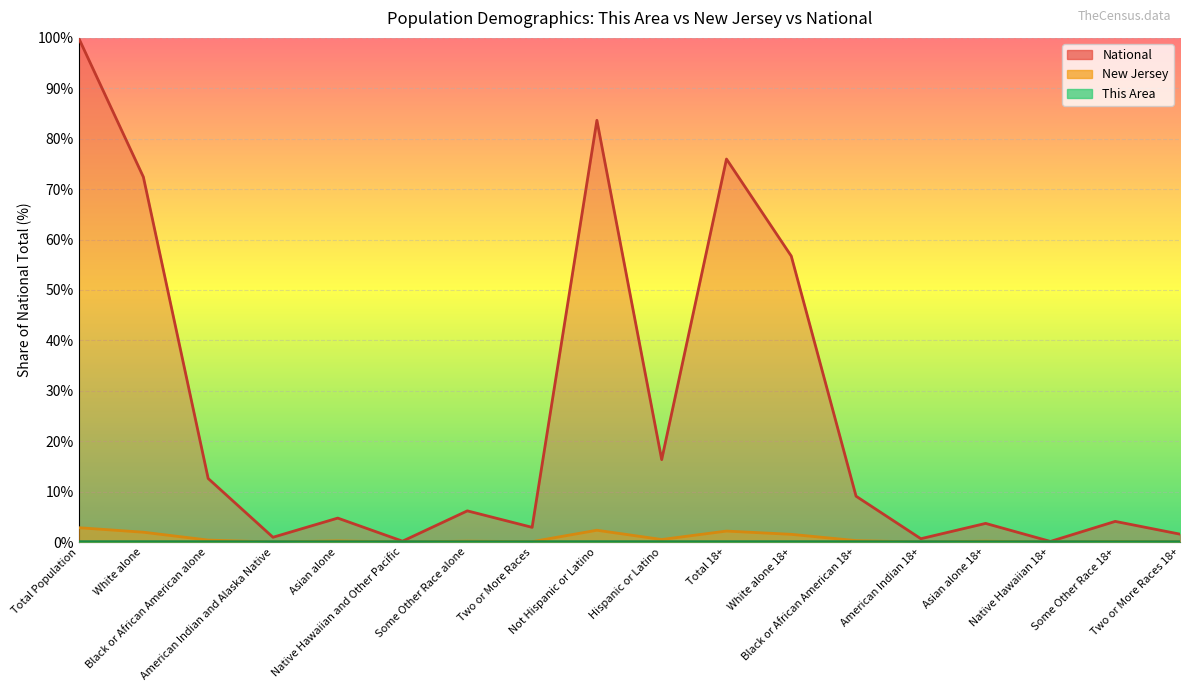

Reading left to right, what are all the values shown in this chart?

This Area: 0.0	0.0	0.0	0.0	0.0	0.0	0.0	0.0	0.0	0.0	0.0	0.0	0.0	0.0	0.0	0.0	0.0	0.0
New Jersey: 2.8	2.0	0.4	0.0	0.2	0.0	0.2	0.1	2.3	0.5	2.2	1.5	0.3	0.0	0.2	0.0	0.1	0.0
National: 100.0	72.4	12.6	0.9	4.8	0.2	6.2	2.9	83.7	16.3	76.0	56.7	9.1	0.7	3.7	0.1	4.1	1.6